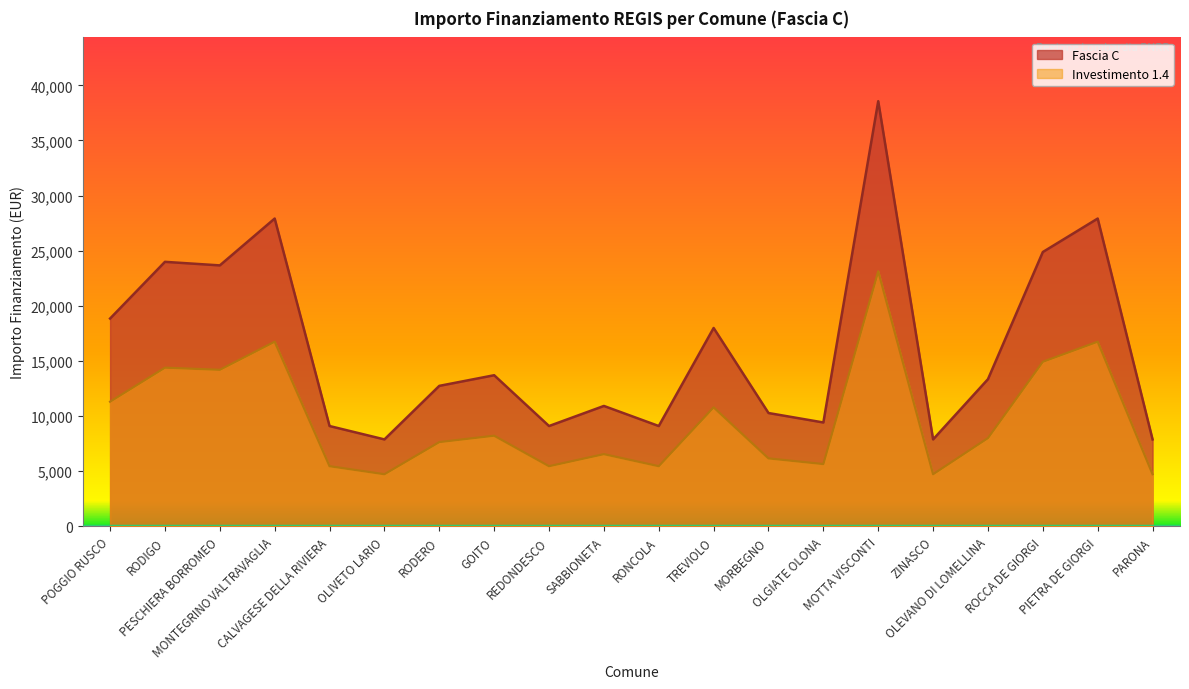

What is the difference between the maximum and minimum values in the Fascia C series?

30674.0